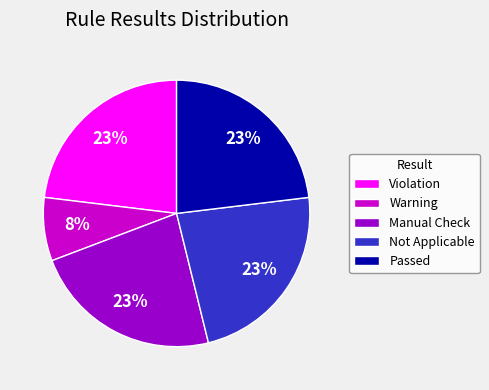

To the nearest percent, what portion does Violation represent?

23%